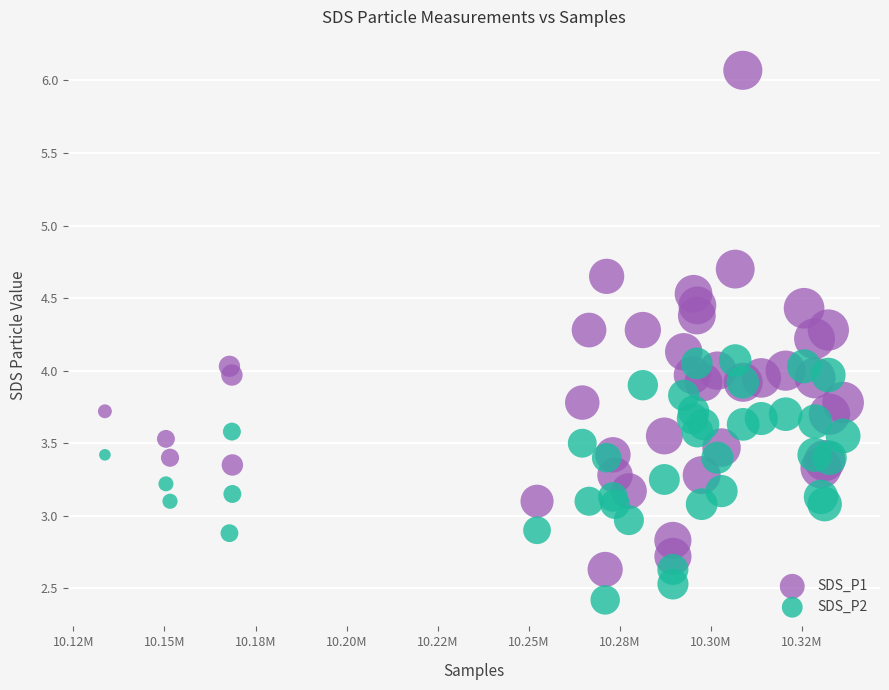

Which series reaches the maximum Y coordinate?

SDS_P1